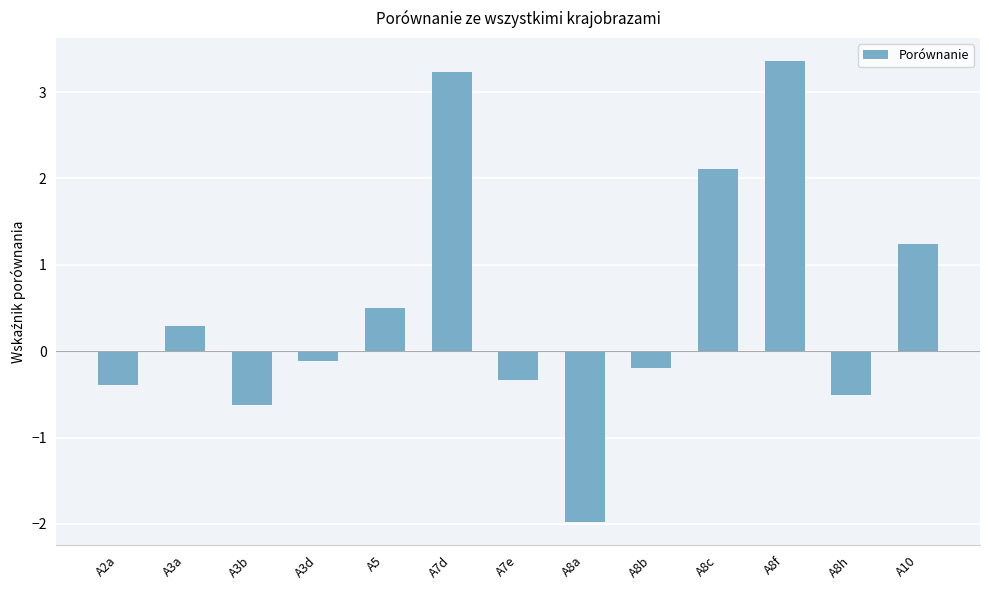

What is the difference between the maximum and minimum values?

5.3